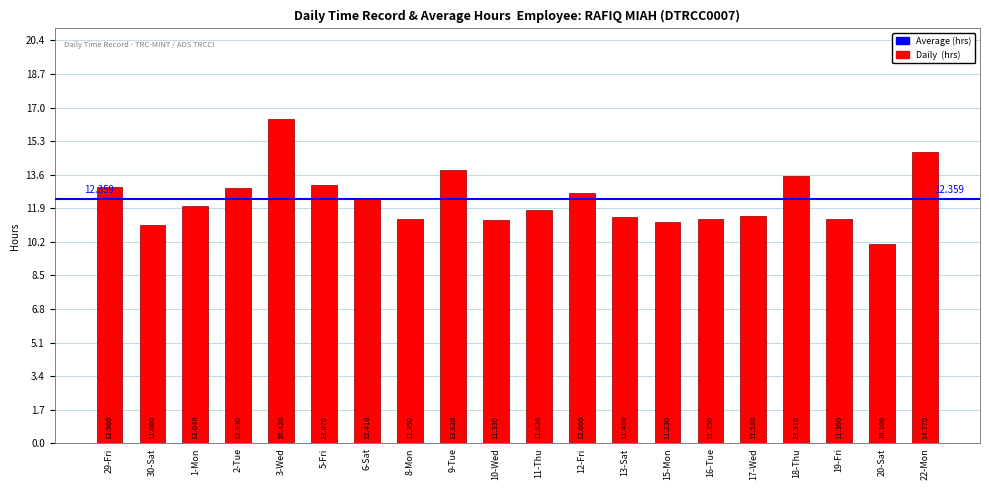

List the labels in order of value, largest first.

3-Wed, 22-Mon, 9-Tue, 18-Thu, 5-Fri, 29-Fri, 2-Tue, 12-Fri, 6-Sat, 1-Mon, 11-Thu, 17-Wed, 13-Sat, 19-Fri, 8-Mon, 16-Tue, 10-Wed, 15-Mon, 30-Sat, 20-Sat